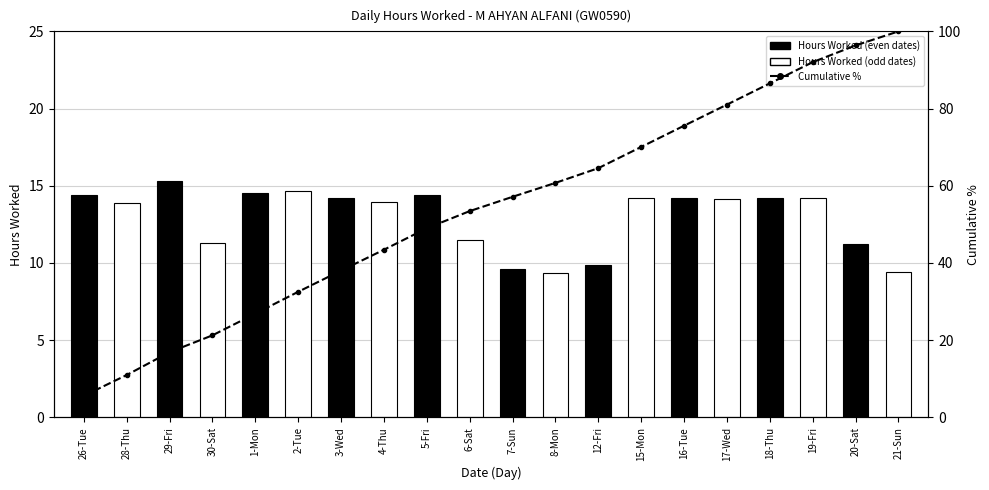

Reading right to left, what are all the values shown in this chart?

21-Sun=100.0	20-Sat=96.4	19-Fri=92.0	18-Thu=86.5	17-Wed=81.0	16-Tue=75.6	15-Mon=70.1	12-Fri=64.6	8-Mon=60.7	7-Sun=57.1	6-Sat=53.4	5-Fri=49.0	4-Thu=43.4	3-Wed=38.0	2-Tue=32.5	1-Mon=26.9	30-Sat=21.2	29-Fri=16.9	28-Thu=11.0	26-Tue=5.6